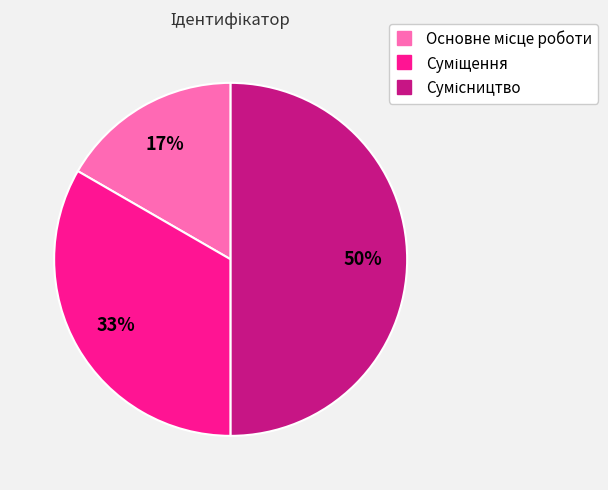

To the nearest percent, what is the difference between the largest and smallest slice percentages?

33%